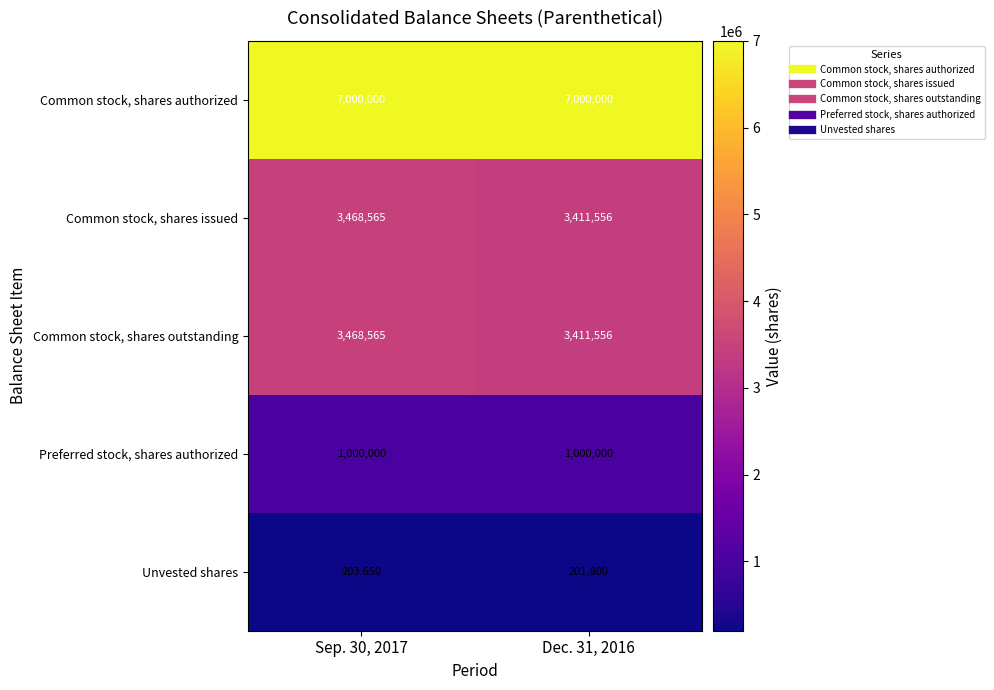

What is the sum of all Preferred stock, shares authorized values?

2000000